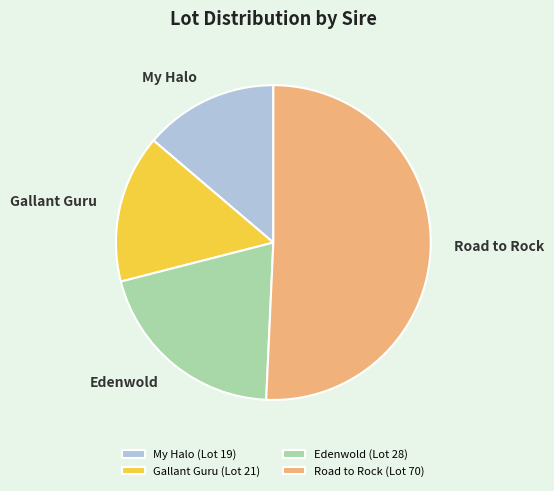

True or false: Edenwold accounts for 15% of the total.

False